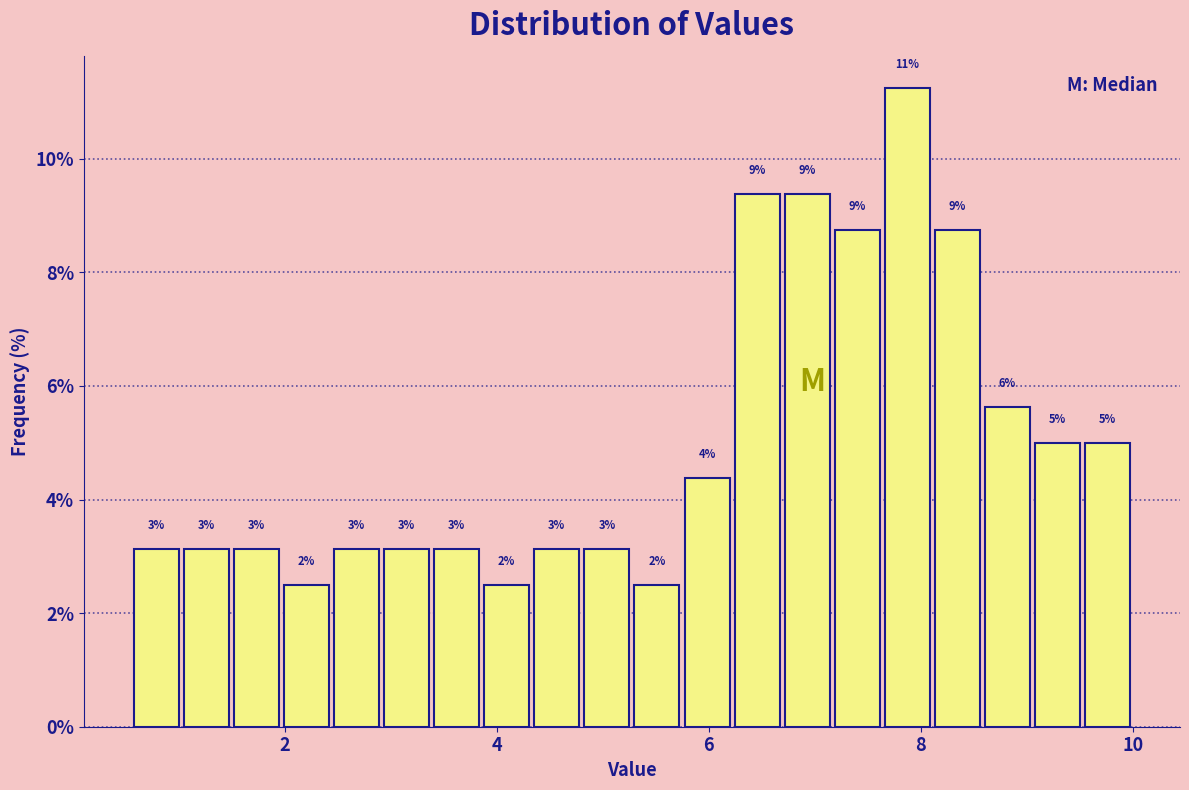

Read against the x-axis, roughly where is the centre of the tallest bar?

7.8